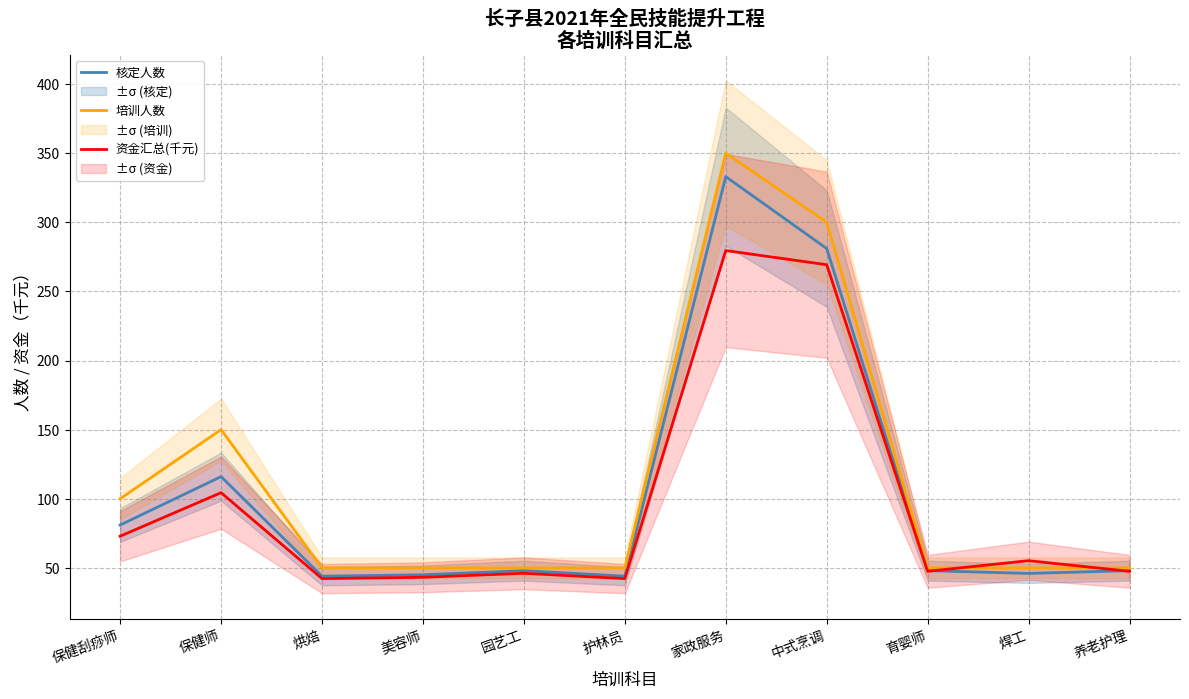

What is the value of the 培训人数 point at the 4th from the left?

50.0